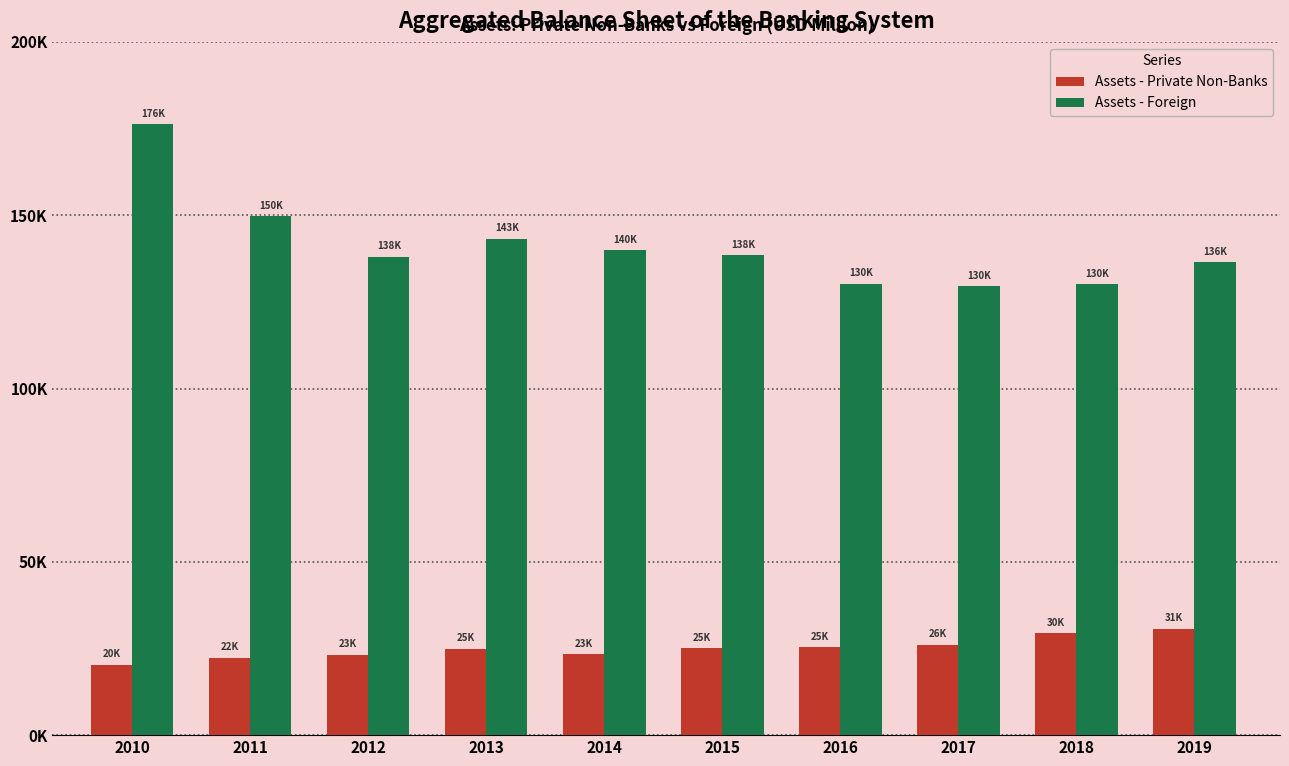

What is the minimum value for Assets - Foreign?

129660.9